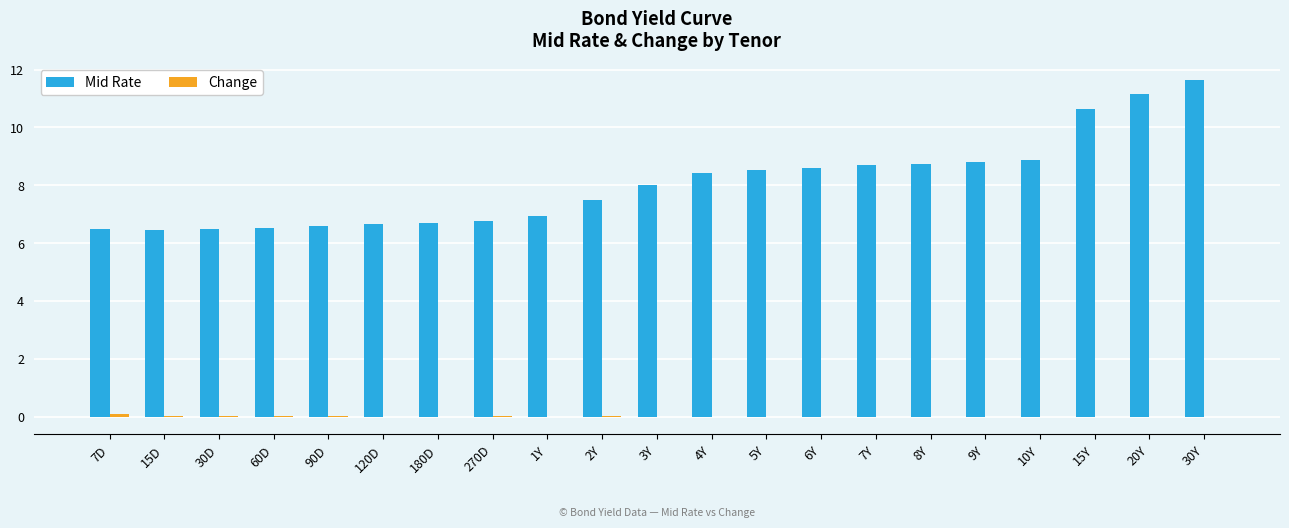

At which label does Mid Rate reach its peak?

30Y